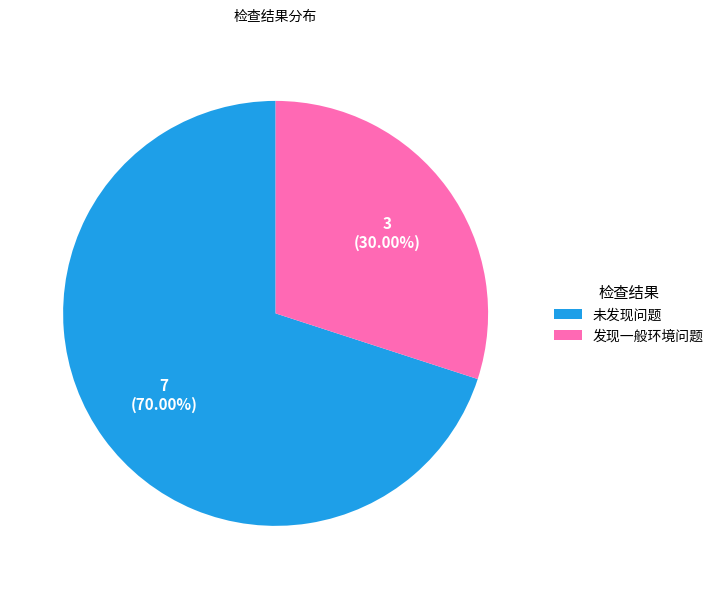

What is the ratio of the value at 发现一般环境问题 to the value at 未发现问题?

0.4